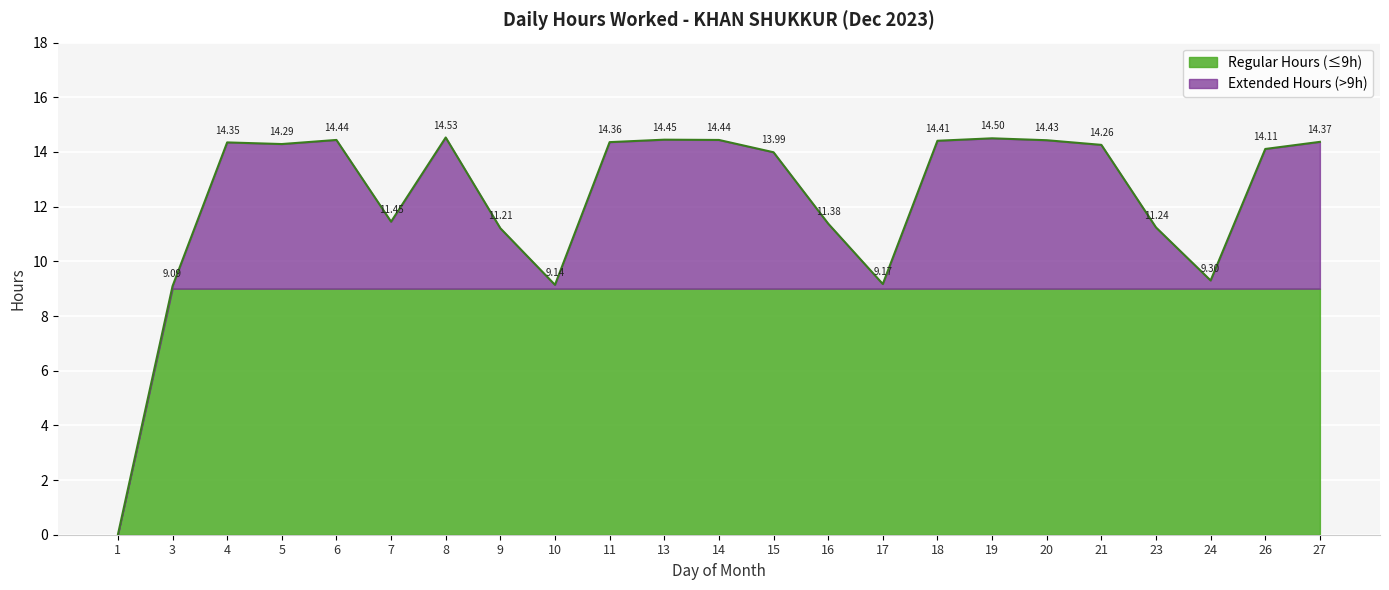

Reading right to left, transcribe all the data shown in this chart.

14.4	14.1	9.3	11.2	14.3	14.4	14.5	14.4	9.2	11.4	14.0	14.4	14.4	14.4	9.1	11.2	14.5	11.4	14.4	14.3	14.3	9.1	0.0